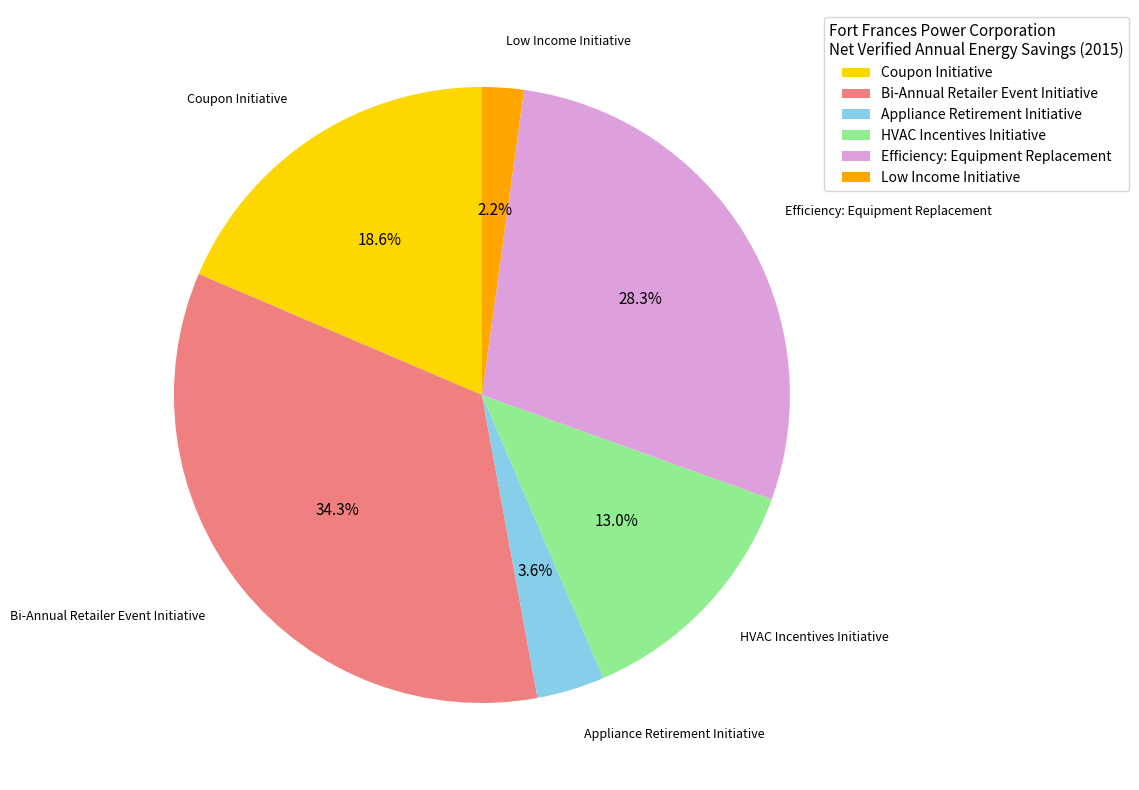

What portion of the pie excludes Appliance Retirement Initiative?

96.4%